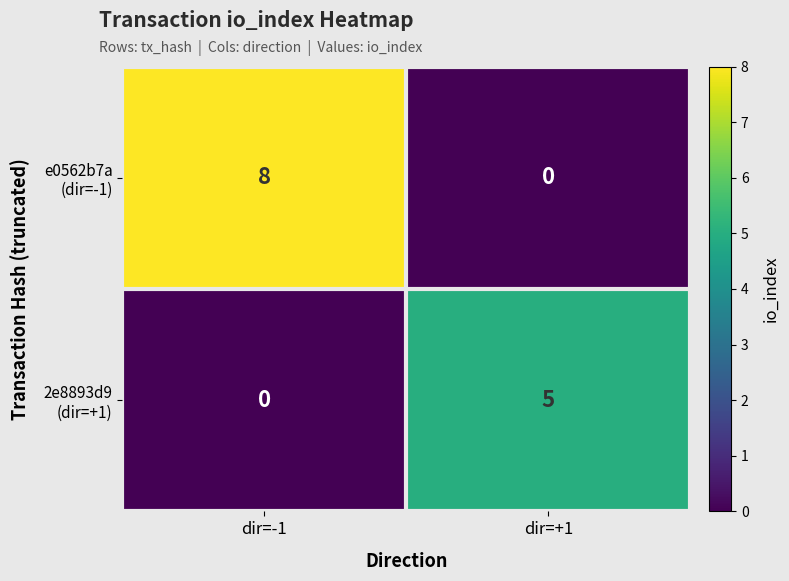

What is the spread (max minus min) of values at dir=+1?

5